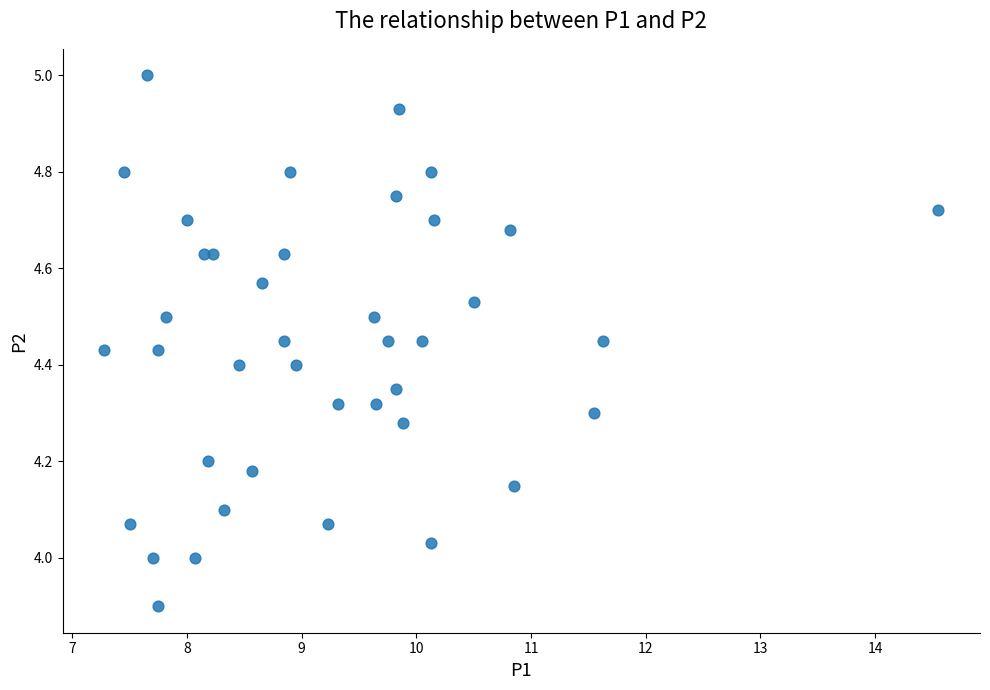

What is the range of Y values (max minus min)?

1.1